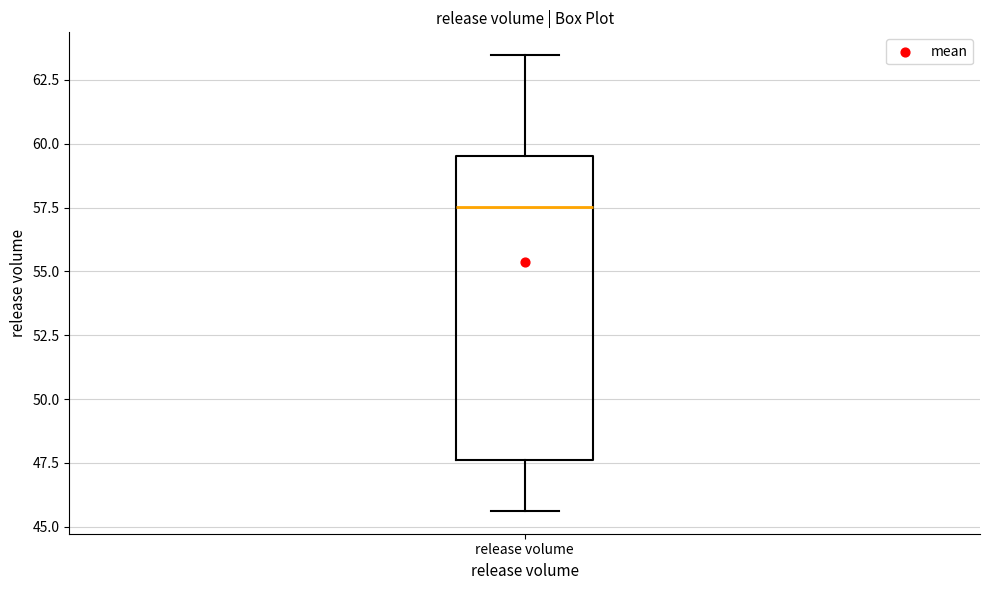

Read this box plot against the y-axis: the position of the median line, the range covered by the box, and the ends of both whiskers. The values are not printed on the chart, so give them approximately, as read against the axis.

median 57.5, box 47.5 to 59.5, whiskers 45.5 to 63.5